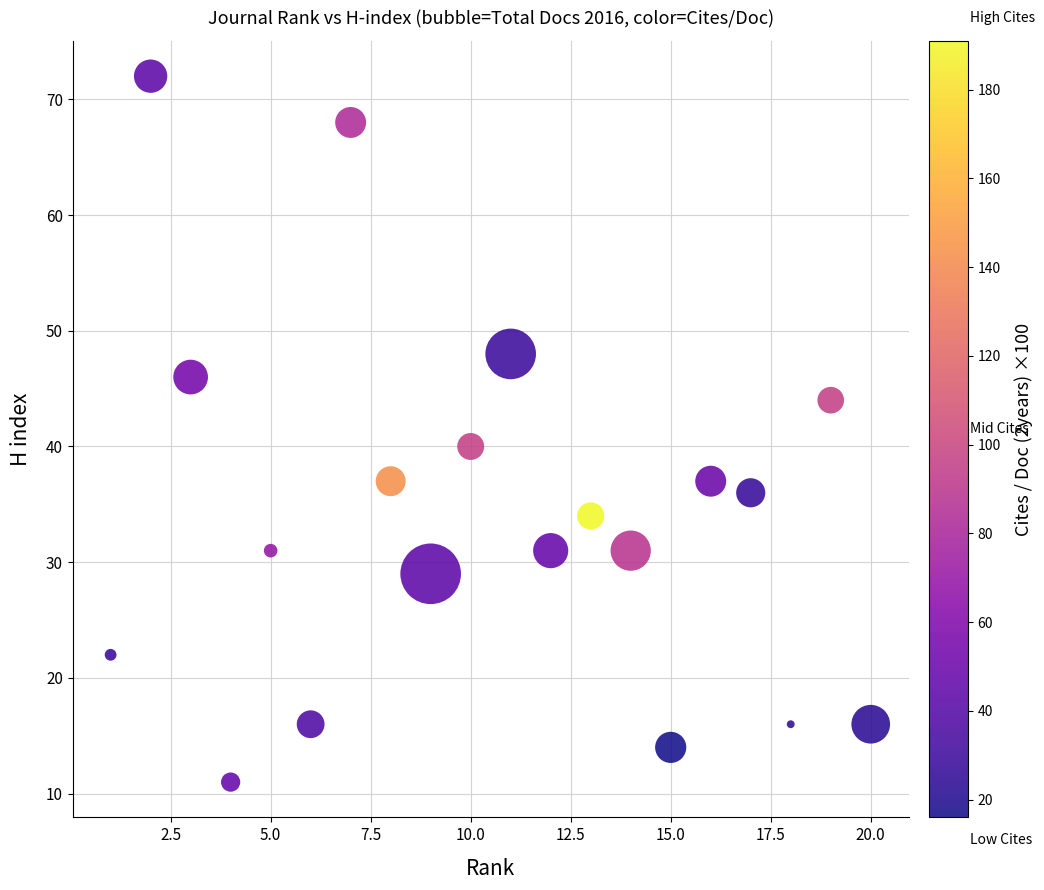

What Y value in the scatter plot is closest to 41?

40